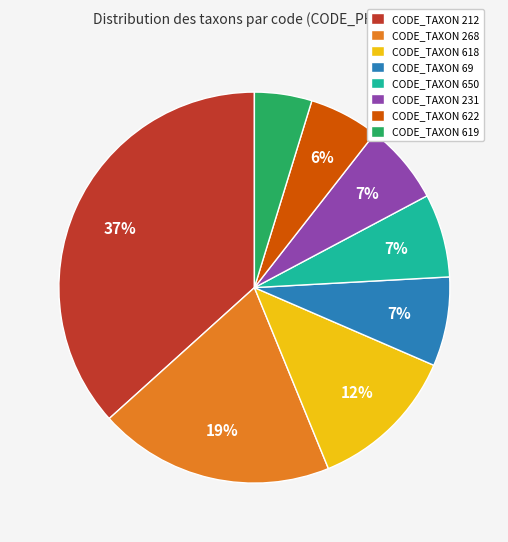

What is the smallest slice in the pie chart?

CODE_TAXON 619